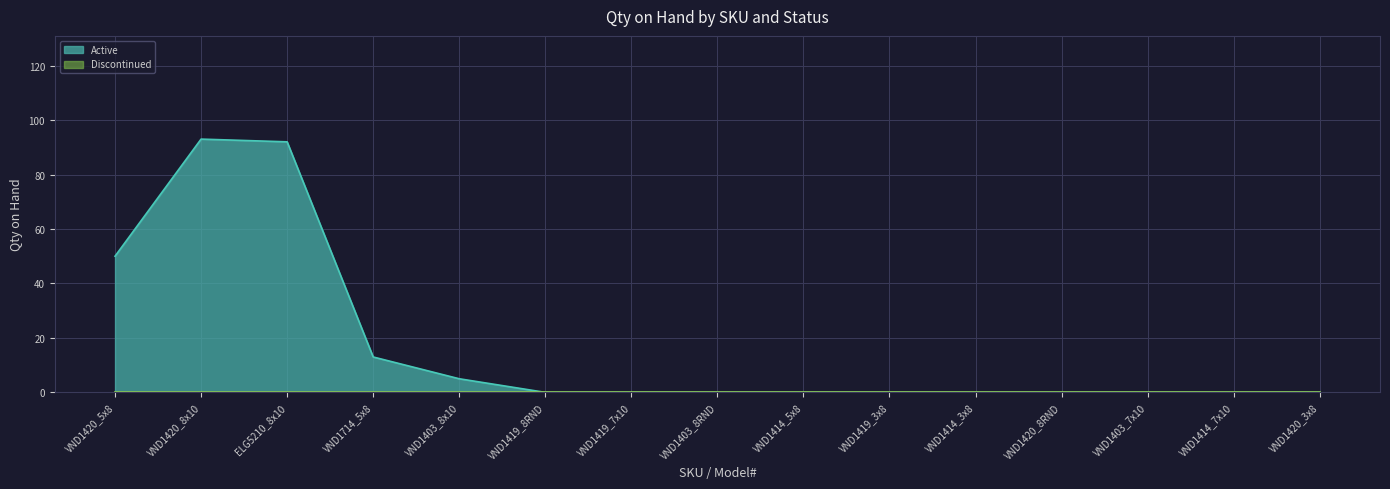

What is the difference between the maximum and minimum values?

93